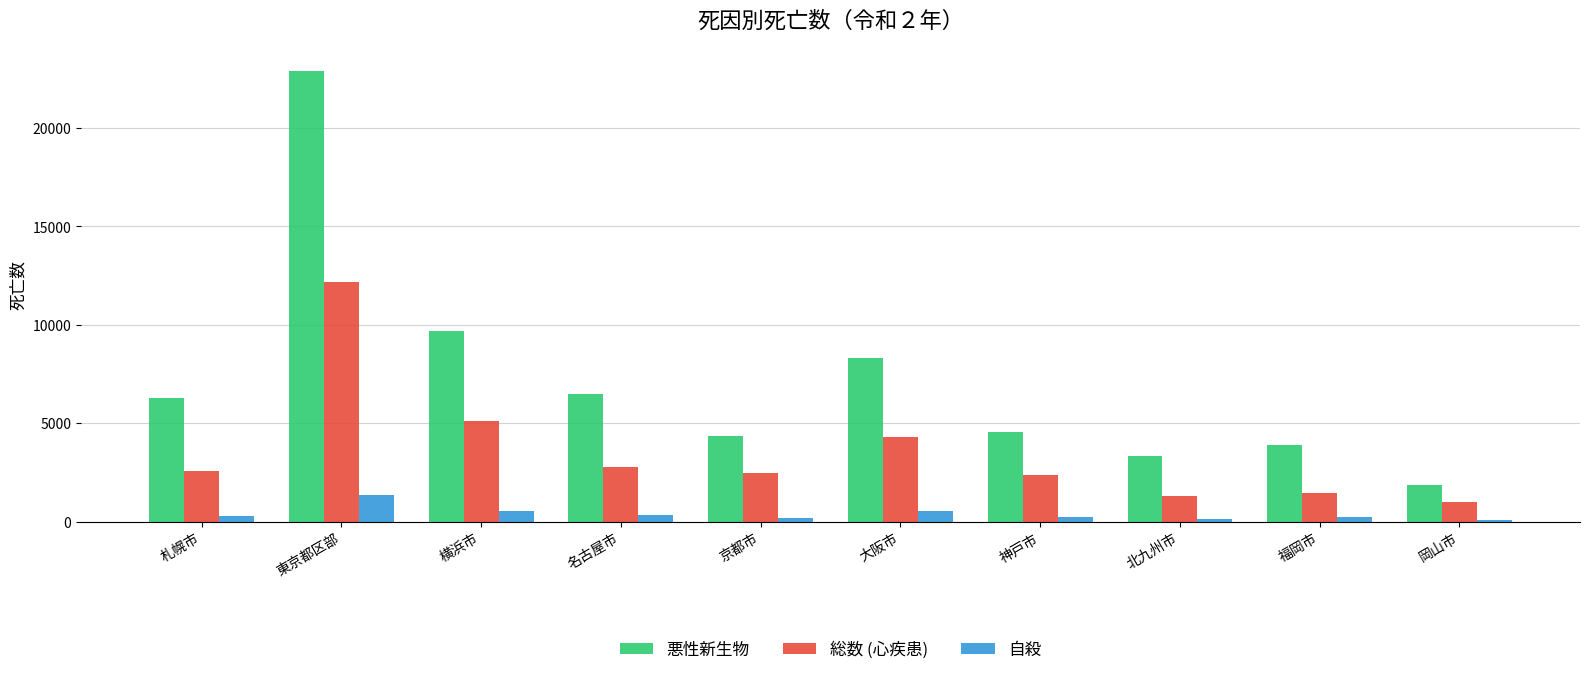

What is the highest value of the 総数 (心疾患) series?

12202